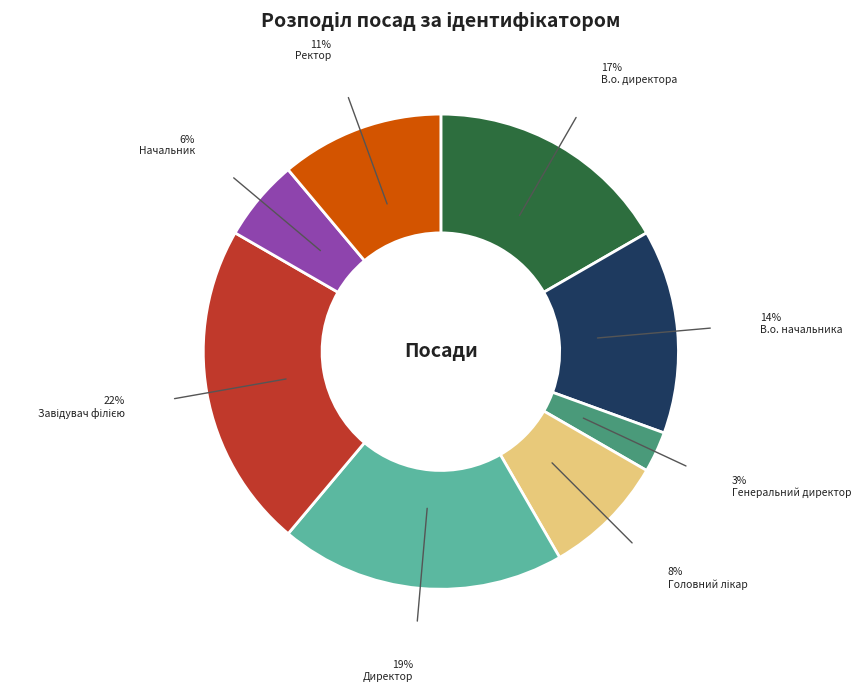

Is there a majority slice in this chart?

No